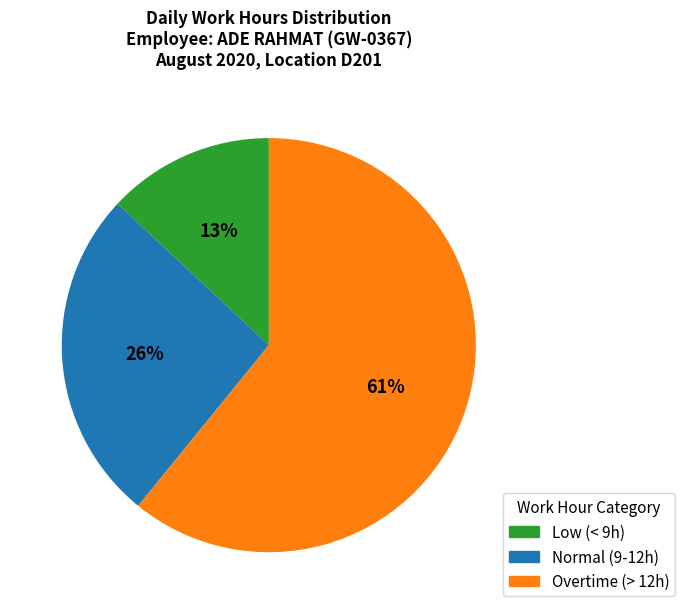

To the nearest percent, what is the difference between the largest and smallest slice percentages?

48%